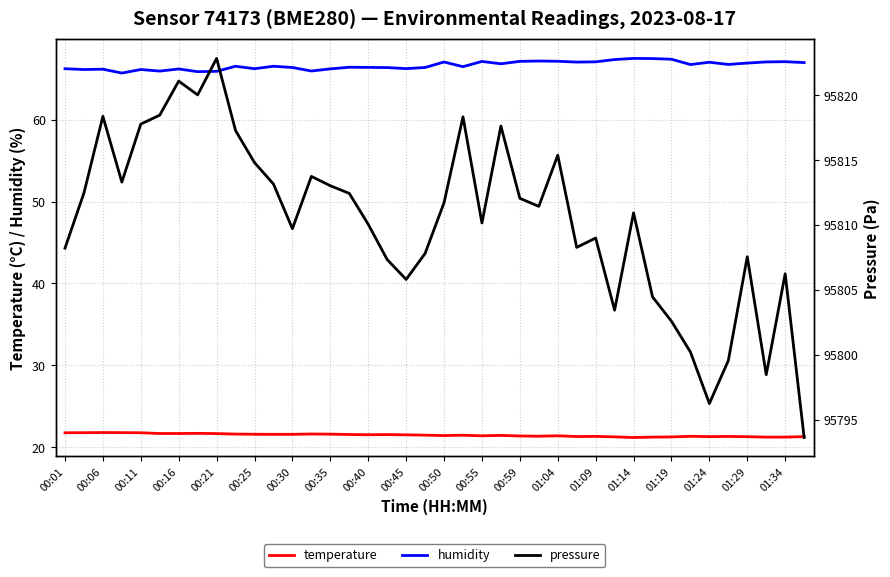

How many interior local peaks does the pressure series have?

11